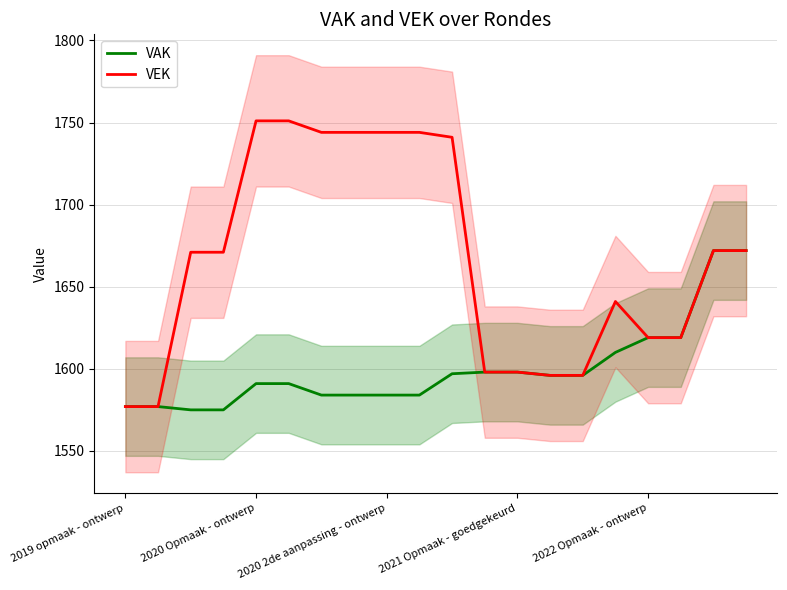

At which category is the sum across all series the highest?

18